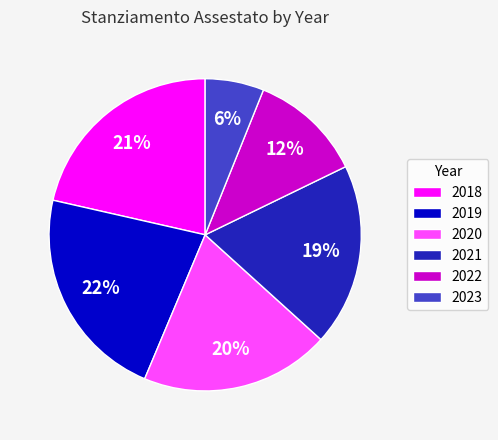

Which category has the biggest portion of the pie?

2019